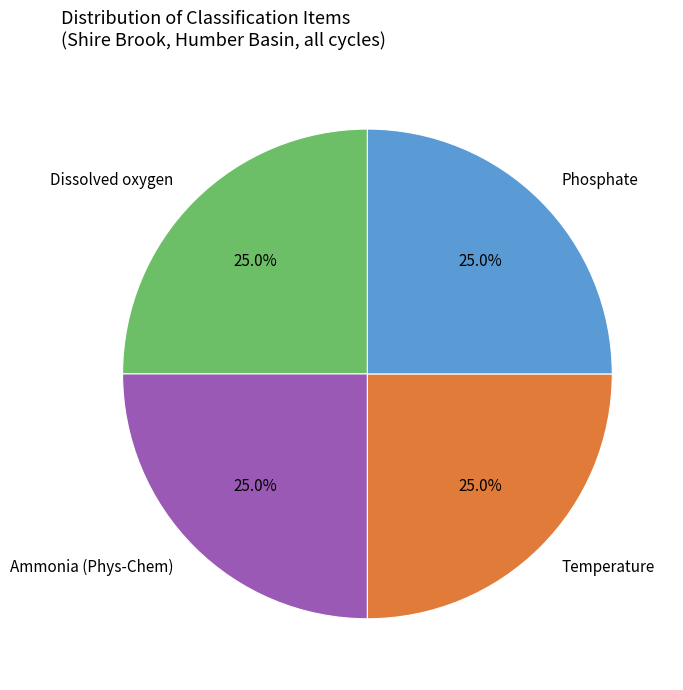

Is there a majority slice in this chart?

No